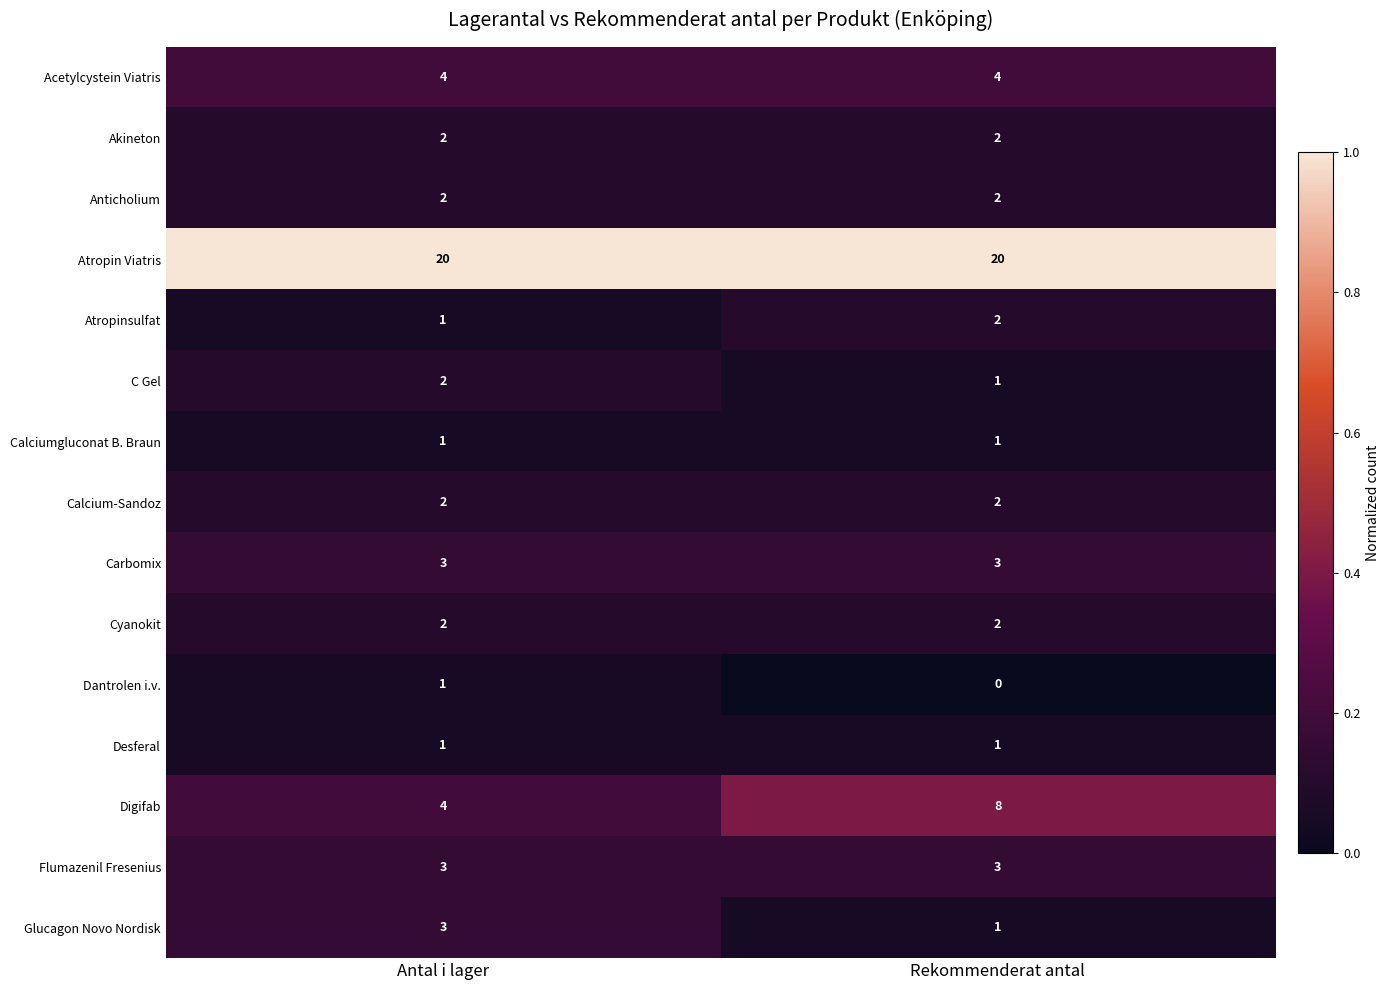

Reading left to right, list all the values displayed in this chart.

Acetylcystein Viatris: 4	4
Akineton: 2	2
Anticholium: 2	2
Atropin Viatris: 20	20
Atropinsulfat: 1	2
C Gel: 2	1
Calciumgluconat B. Braun: 1	1
Calcium-Sandoz: 2	2
Carbomix: 3	3
Cyanokit: 2	2
Dantrolen i.v.: 1	0
Desferal: 1	1
Digifab: 4	8
Flumazenil Fresenius: 3	3
Glucagon Novo Nordisk: 3	1